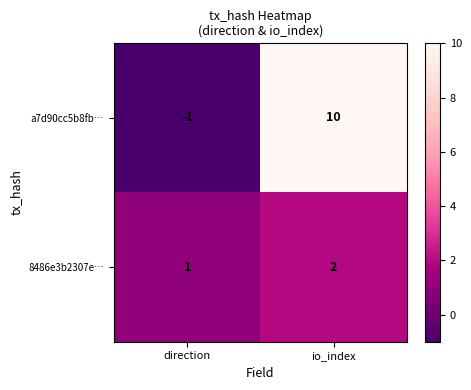

What is the sum of the 8486e3b2307e… values at io_index and direction?

3